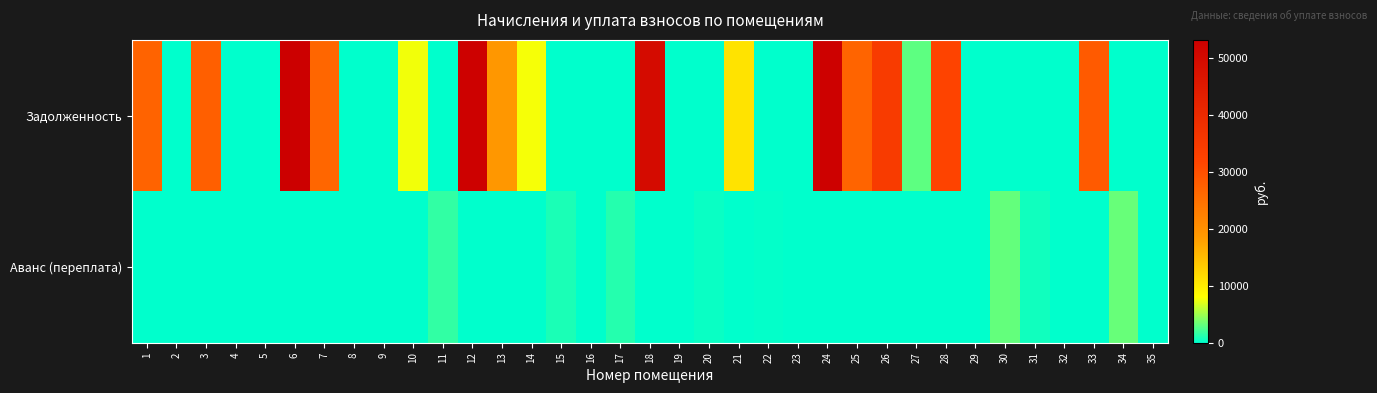

Between 2 and 25, which series saw the biggest shift?

Задолженность